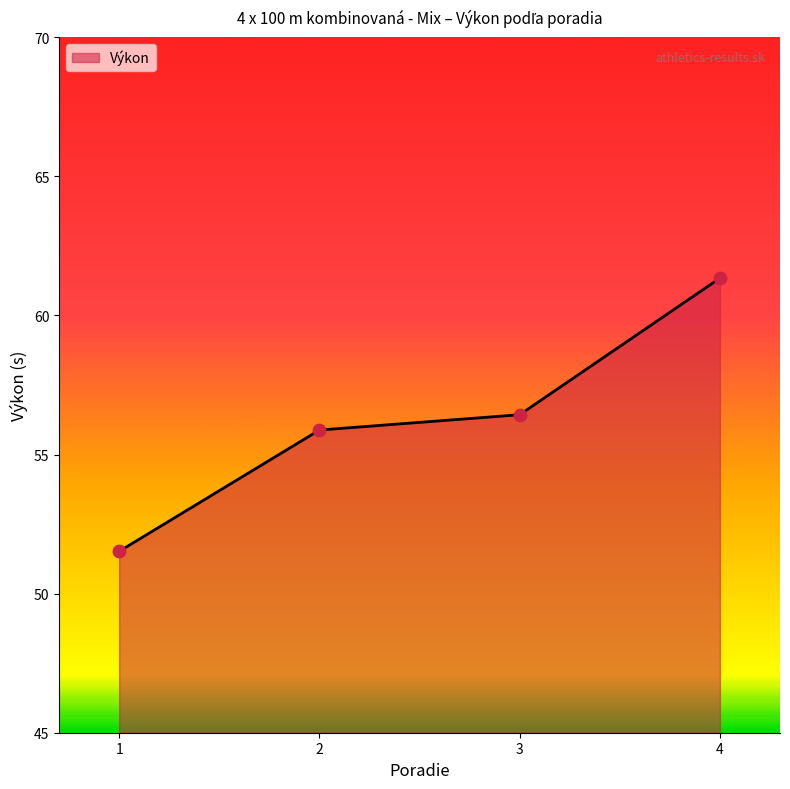

What is the change in value from 1 to 2?

+4.4